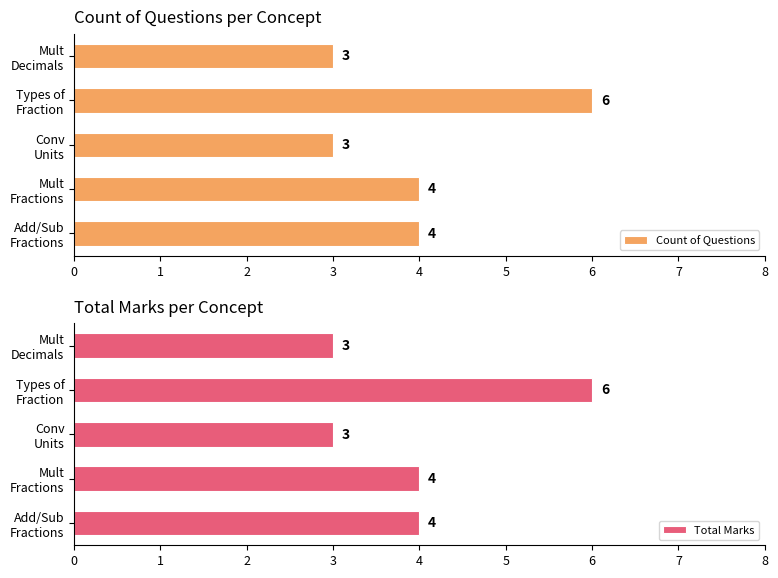

Which series has the largest total across all categories?

Count of Questions